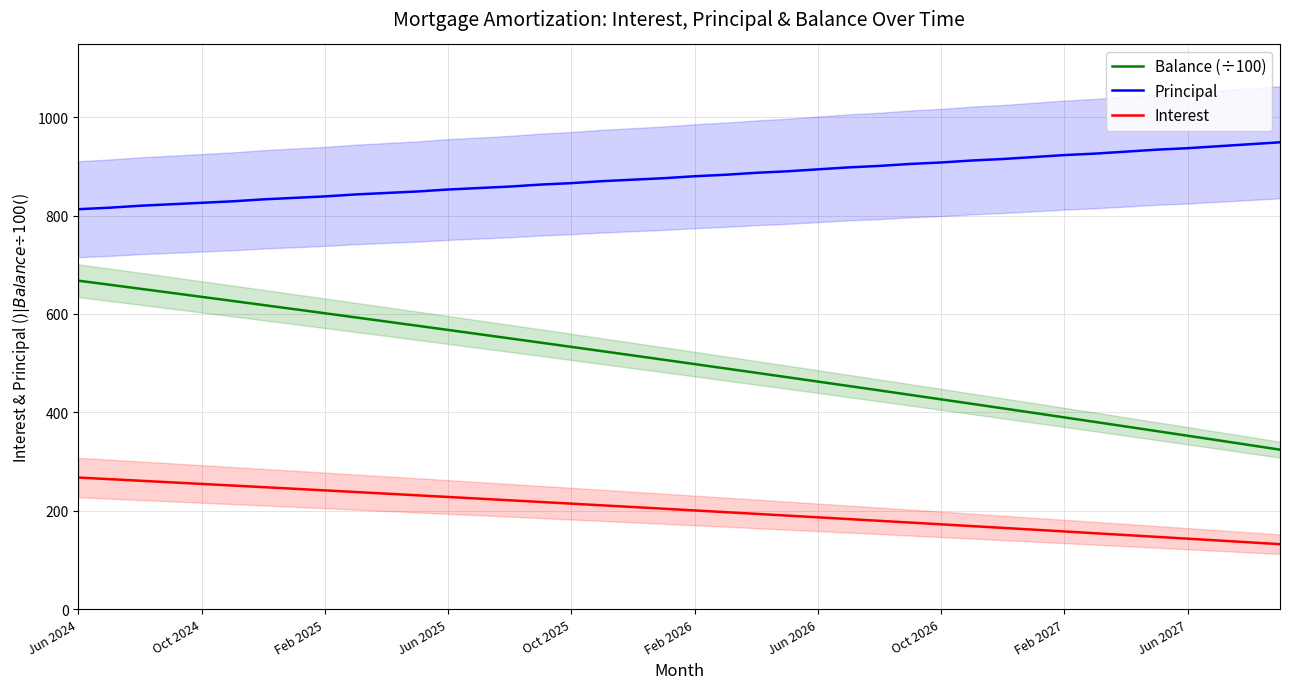

Is this an area chart (filled region under the line)?

No